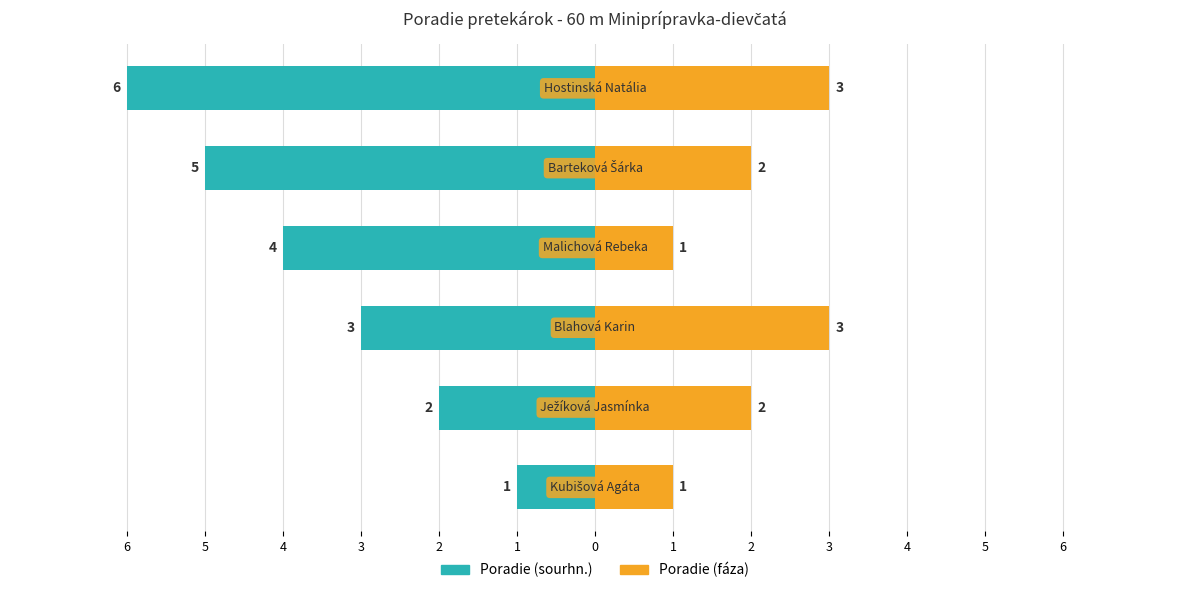

At how many categories does at least one series exceed -5?

6